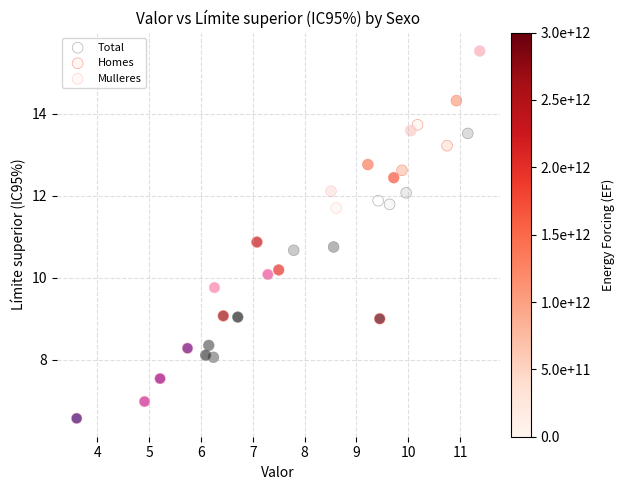

Which series contains the lowest Y value?

Mulleres